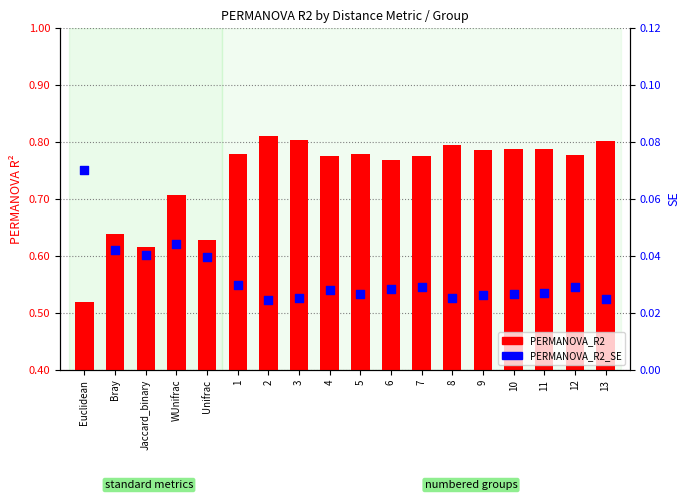

At which category is the sum across all series the highest?

2